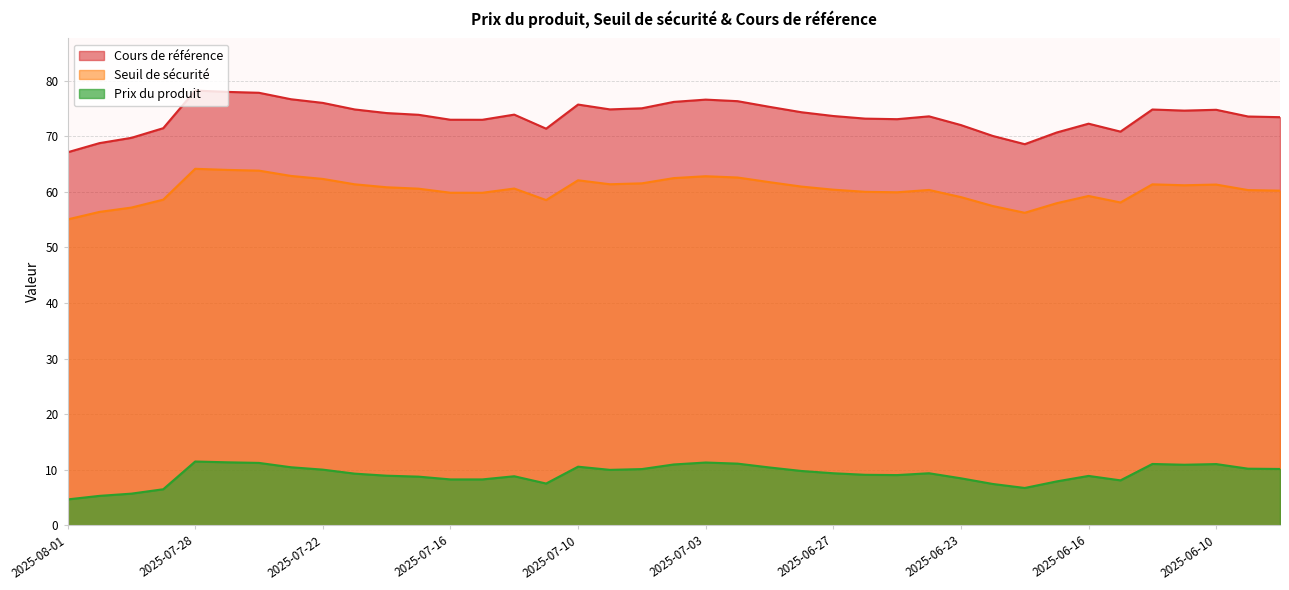

At which category is the sum across all series the highest?

2025-07-28